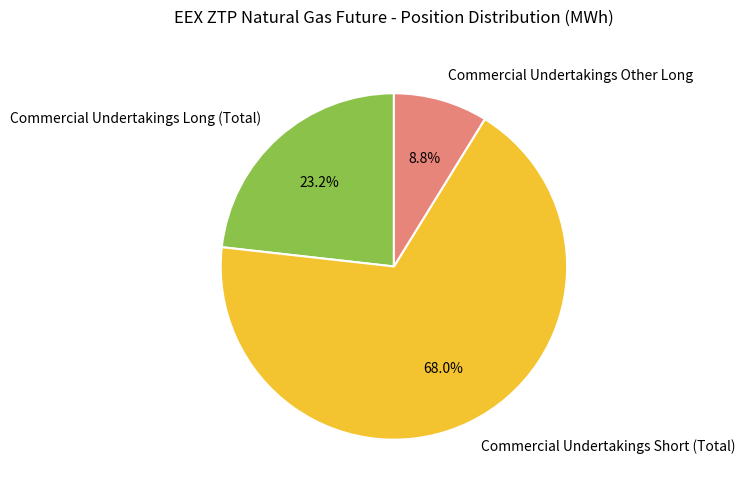

To the nearest percent, what portion does Commercial Undertakings Short (Total) represent?

68%